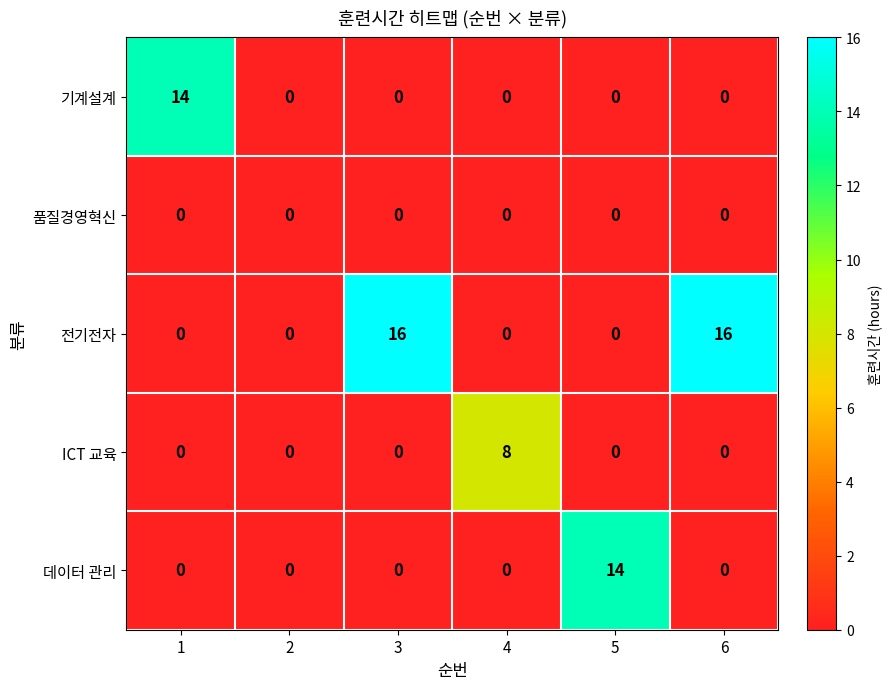

Which series has the largest total across all categories?

전기전자